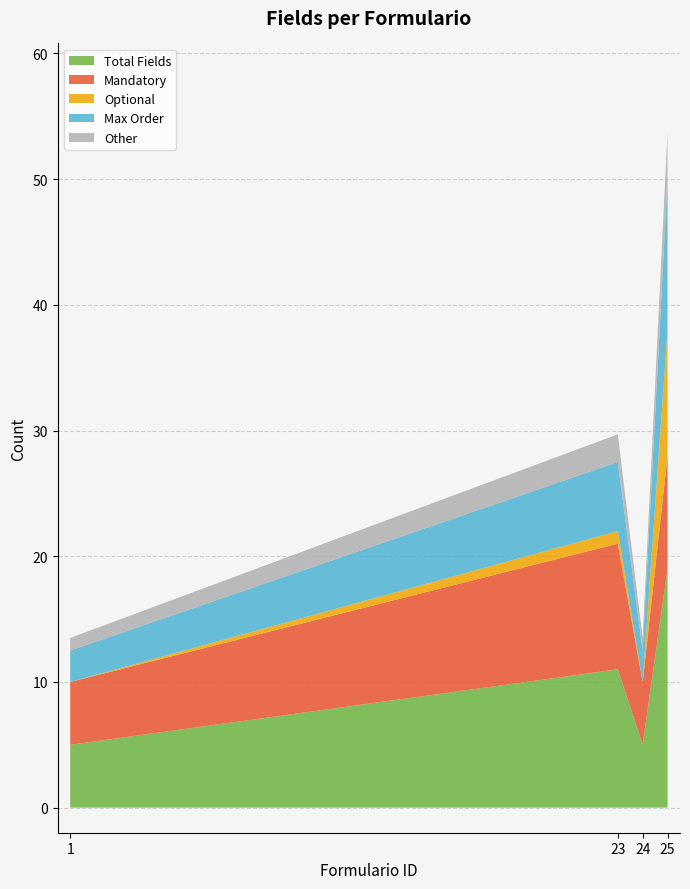

The value of Total Fields at 23 is 11.0. True or false?

True